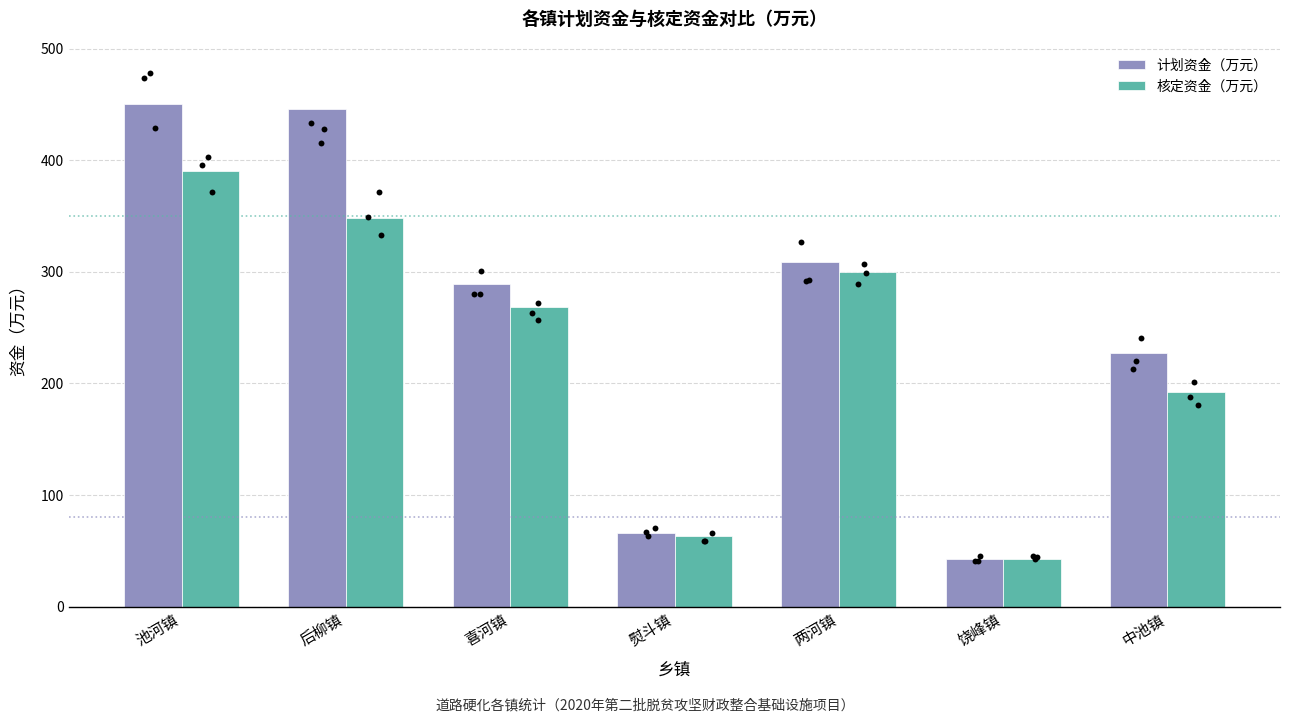

Which series has the largest Y range (max minus min)?

计划资金（万元）